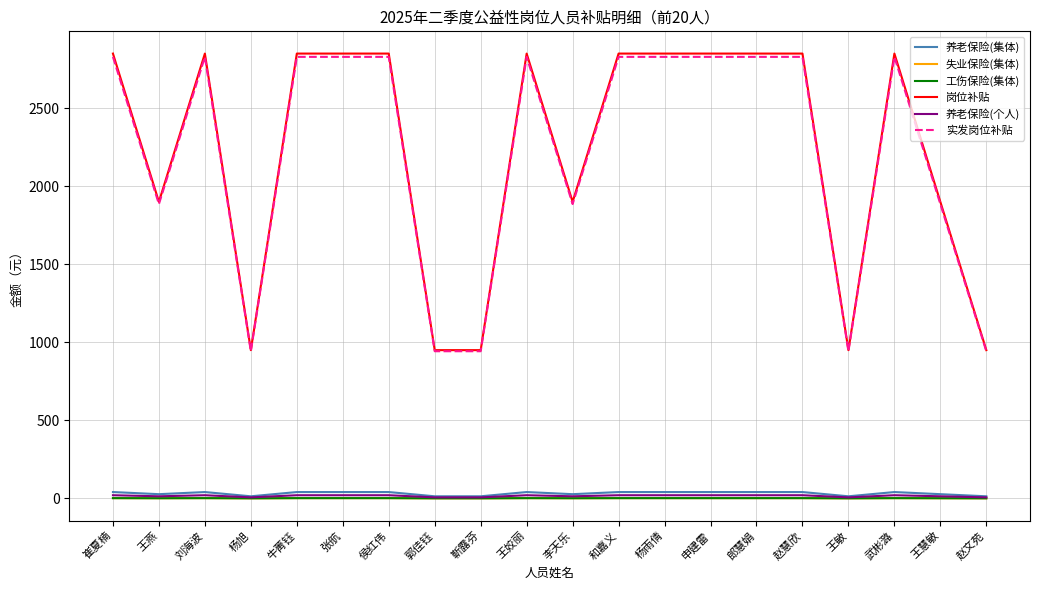

The value of 岗位补贴 at 赵文苑 is 1369.7. True or false?

False